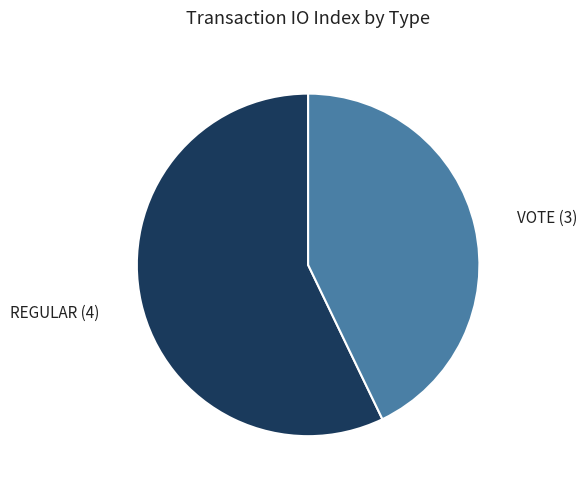

Is there a majority slice in this chart?

Yes